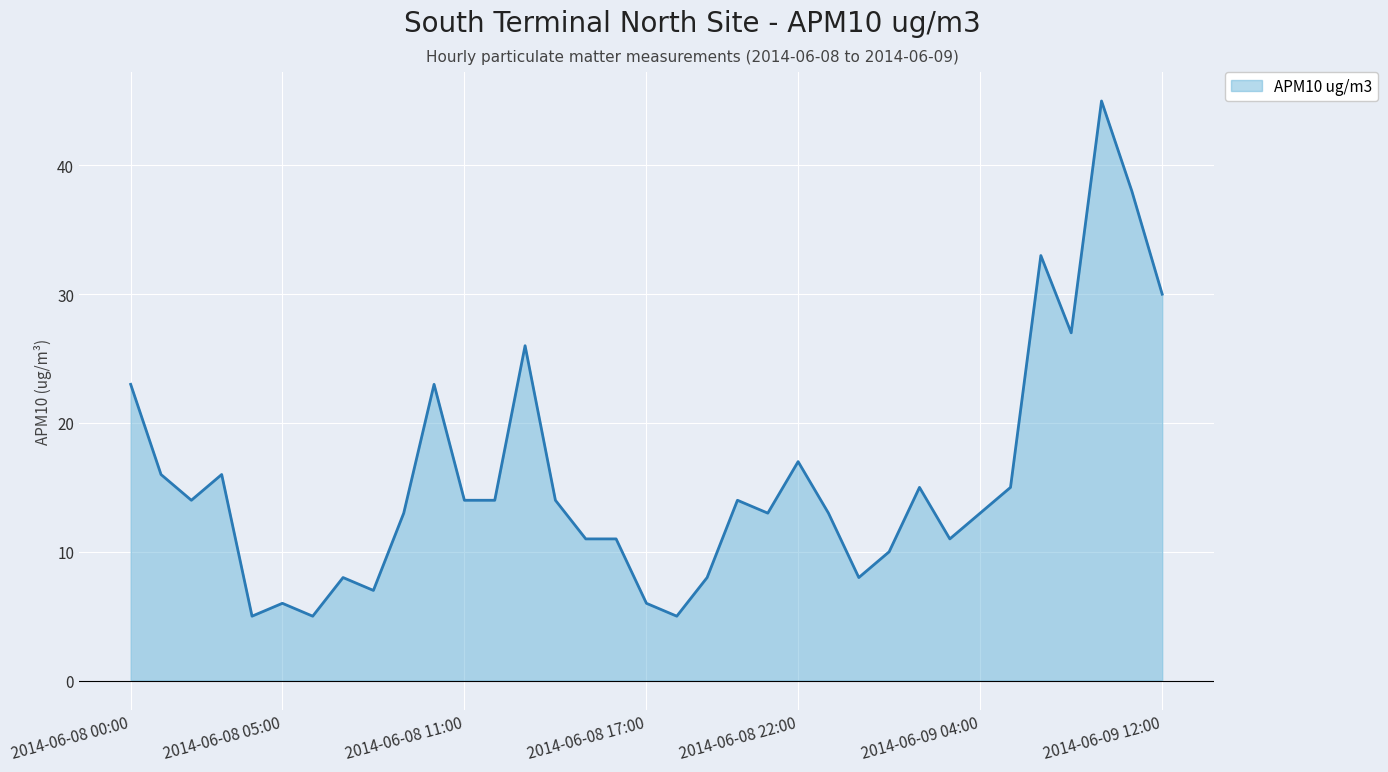

What is the smallest value displayed?

5